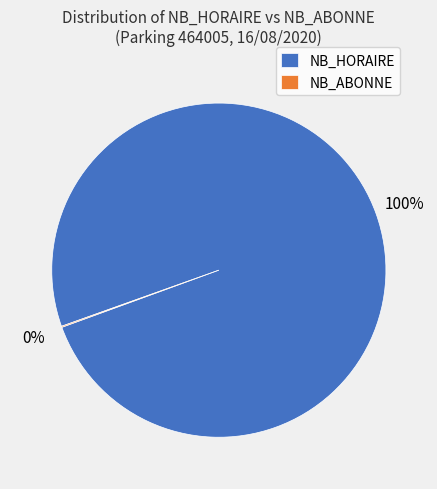

To the nearest percent, what is the average slice percentage?

50%